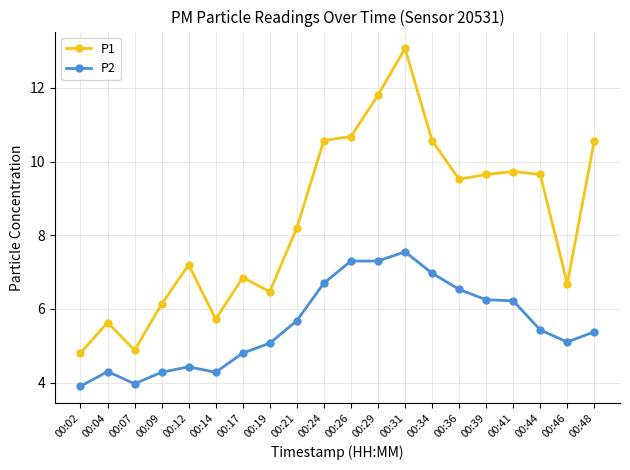

What is the smallest value displayed?

3.9